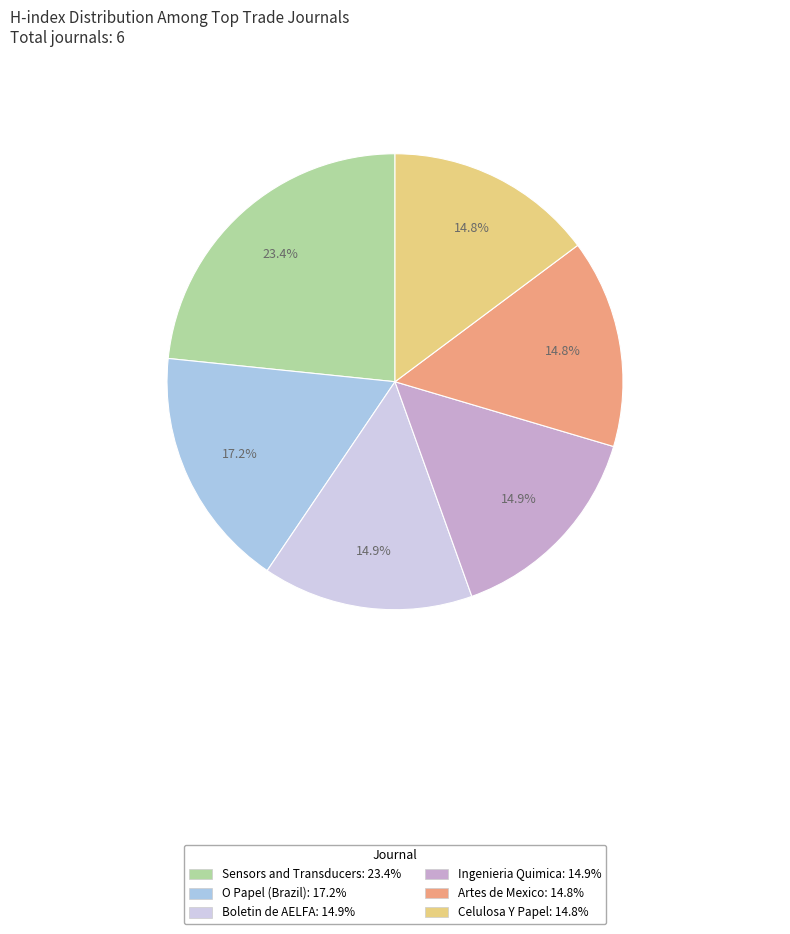

Is it true that Sensors and Transducers is 23% of the pie?

True